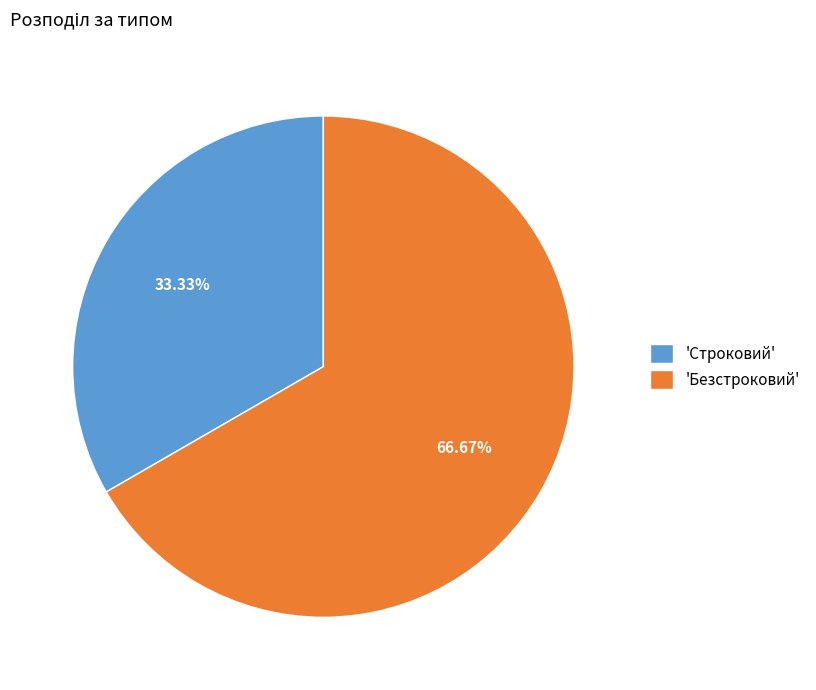

How many segments does this pie chart have?

2